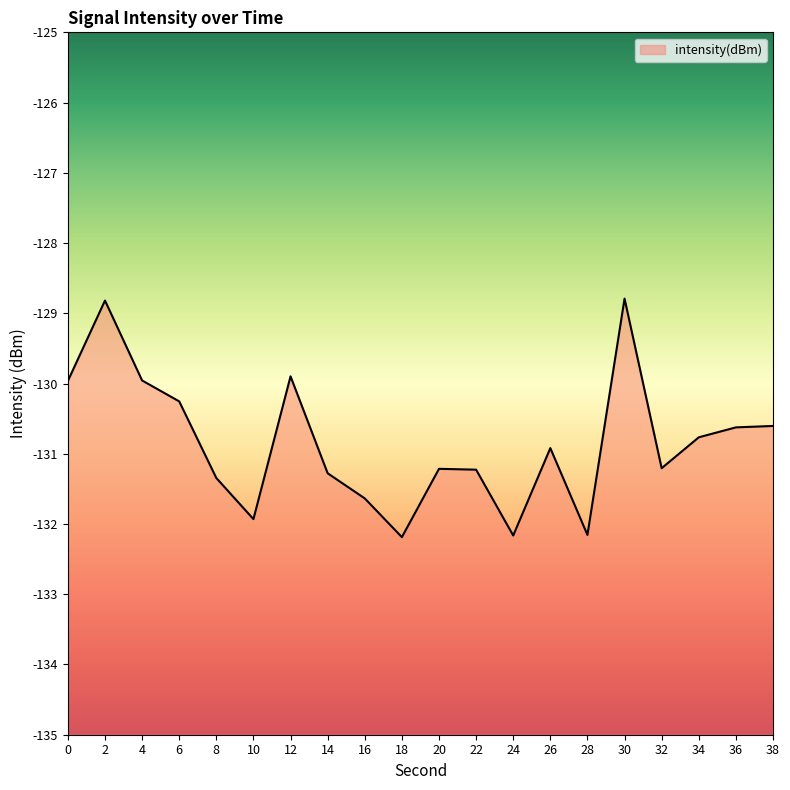

What is the greatest value displayed?

-128.8